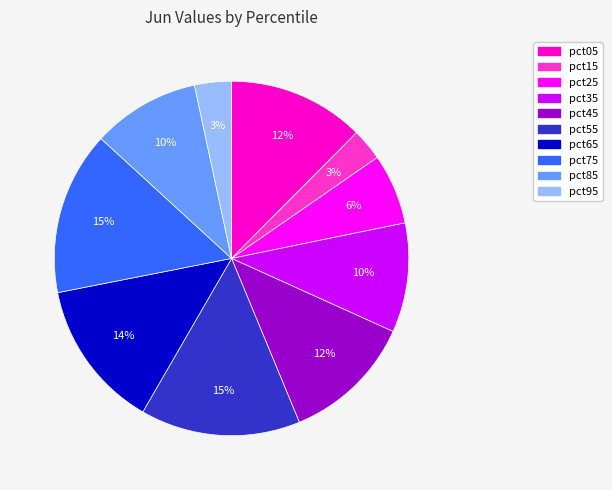

Between pct95 and pct35, which is larger?

pct35